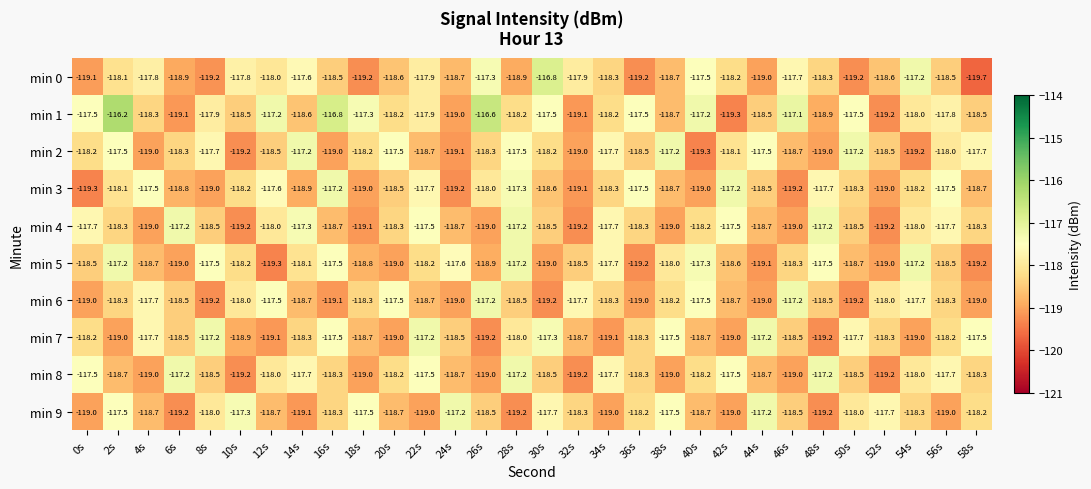

What is the difference between the second highest and second lowest values in the min 9 series?

2.0